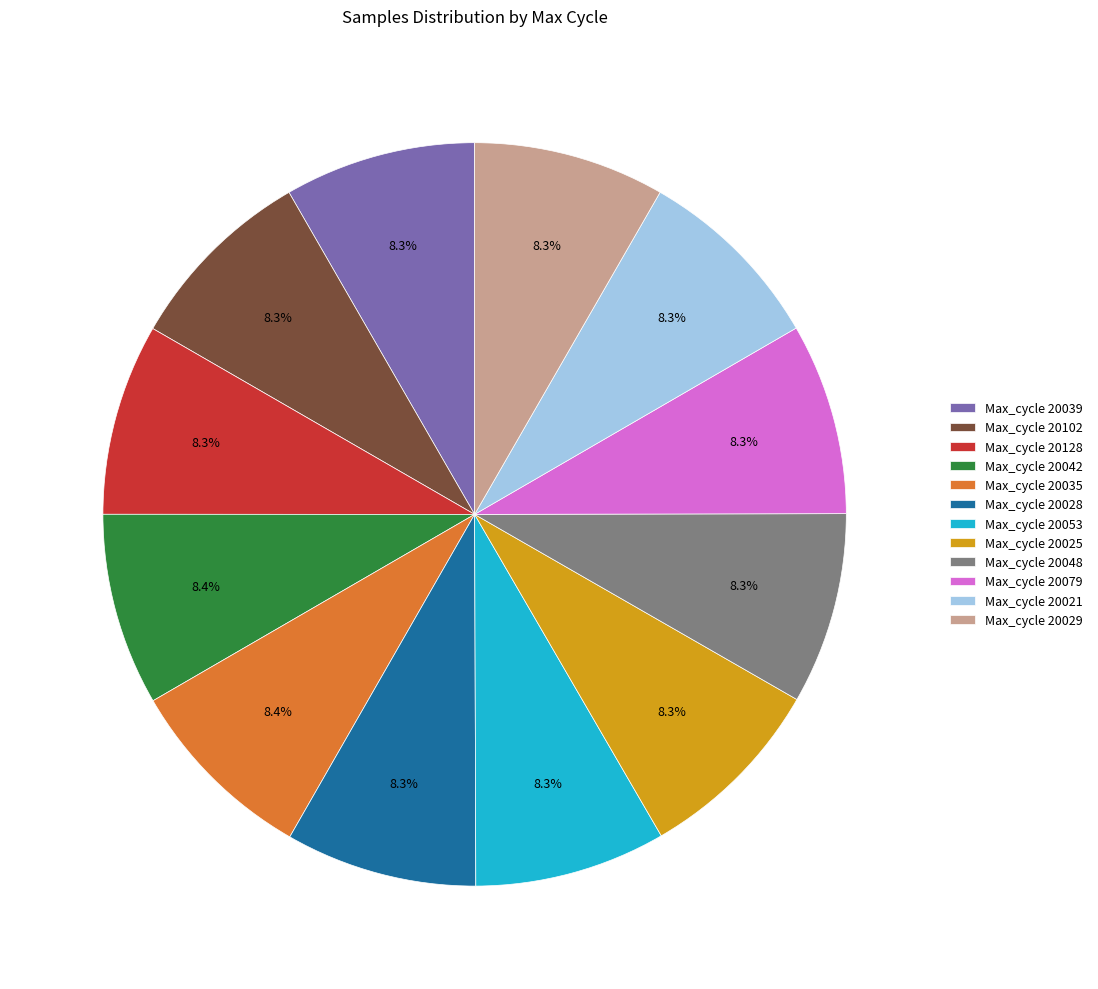

Is Max_cycle 20079 the majority of the pie?

No